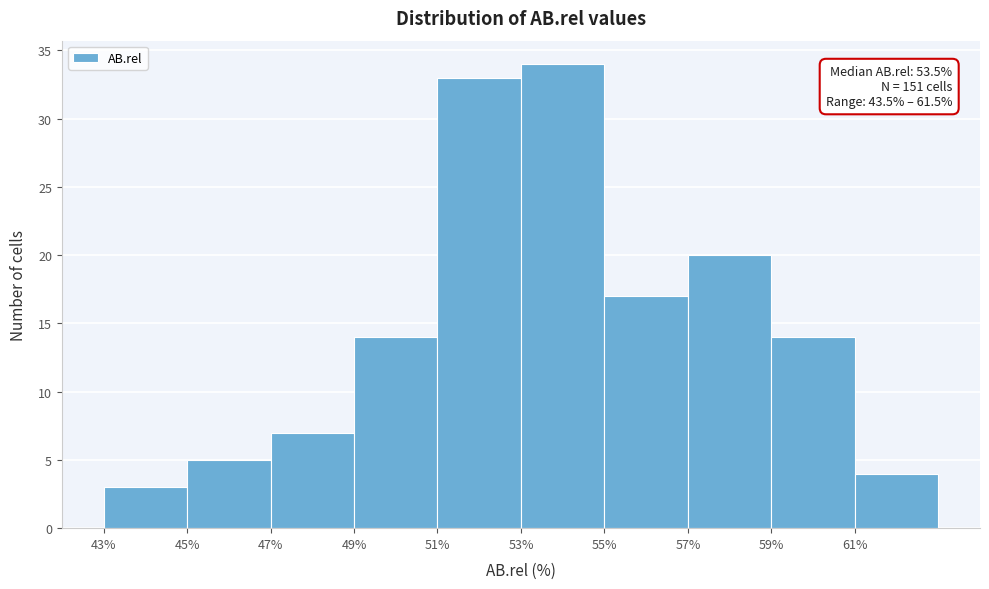

Over which range of the x-axis is the bar tallest?

53 to 55